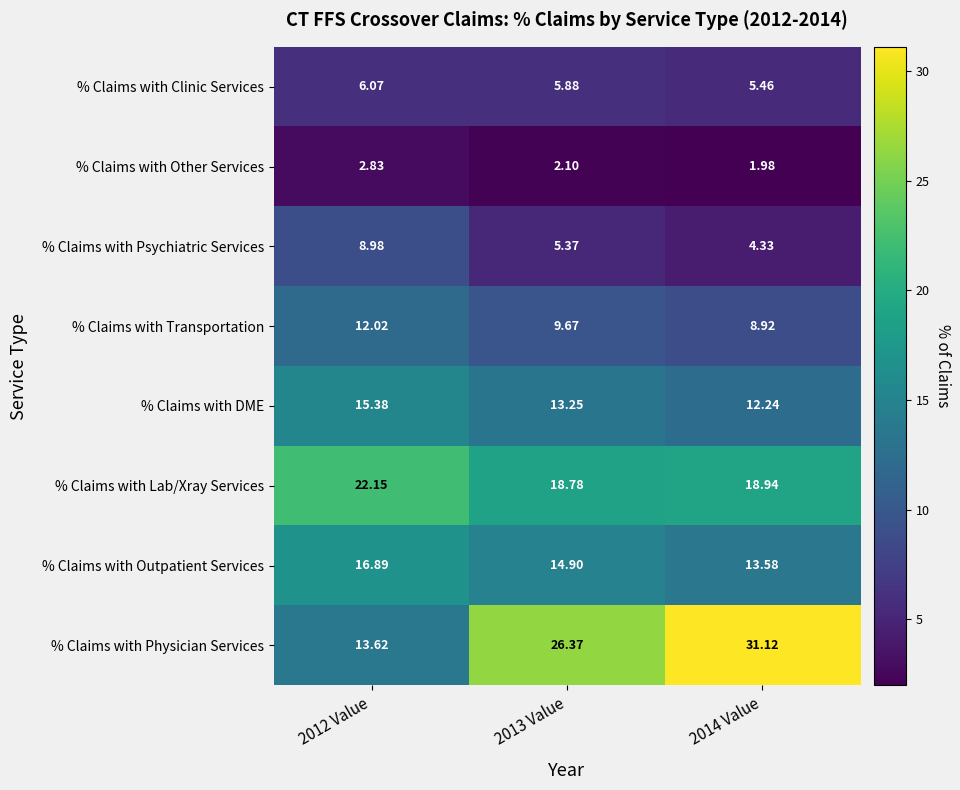

Which series has the widest spread of values?

% Claims with Physician Services